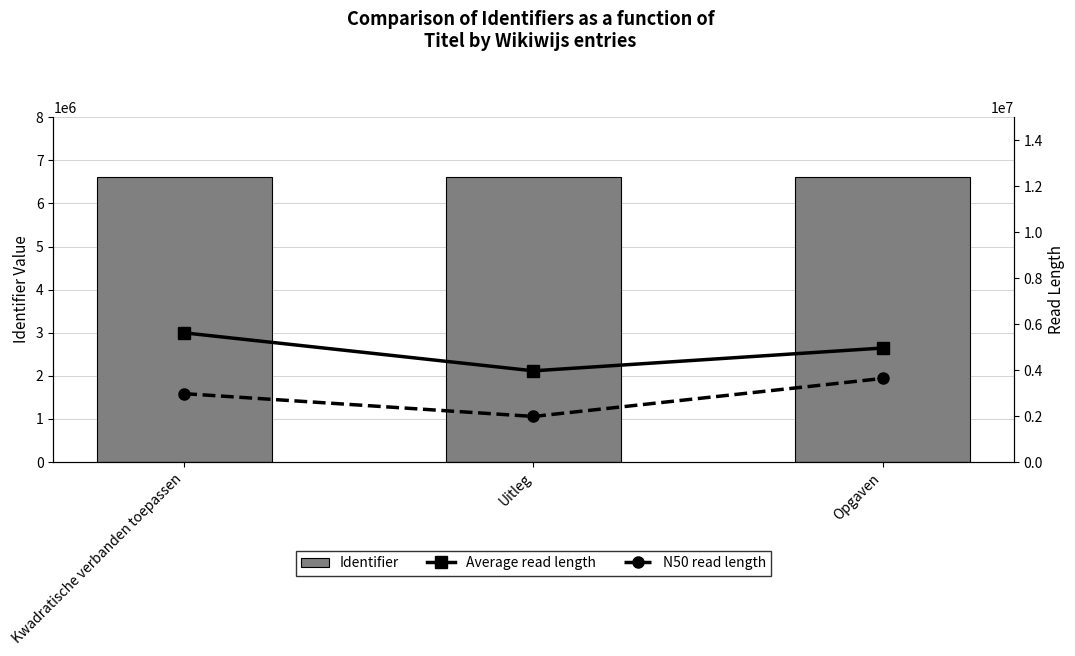

Reading right to left, what are all the values shown in this chart?

Identifier: 6612591.0	6612589.0	6612588.0
Average read length: 4959443.2	3967553.4	5620699.8
N50 read length: 3636925.1	1983776.7	2975664.6